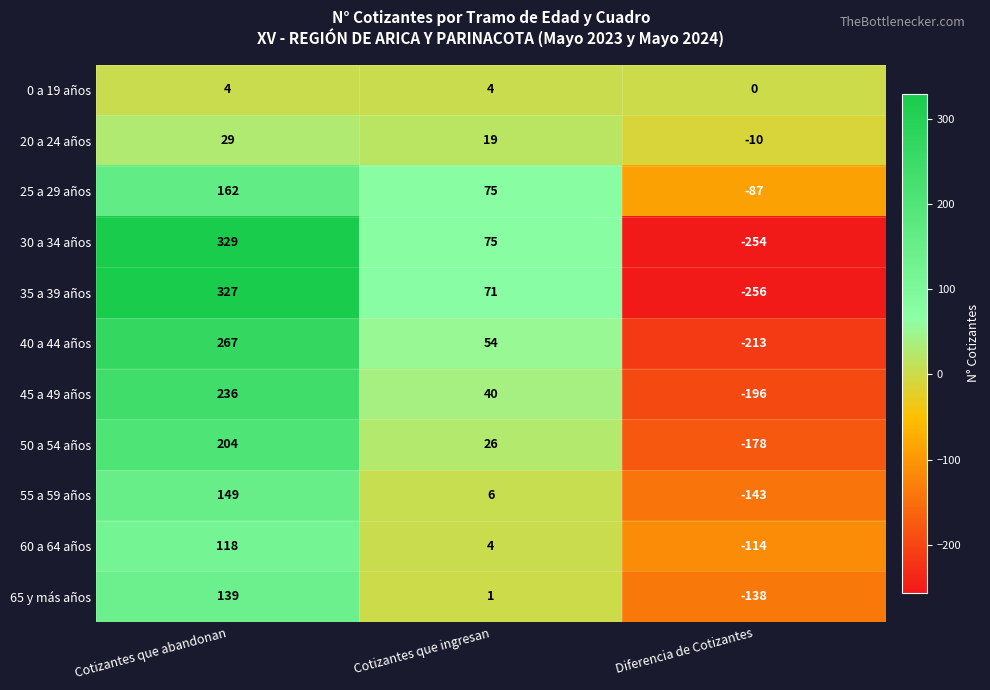

What is the difference between the highest and lowest values at Cotizantes que abandonan?

325